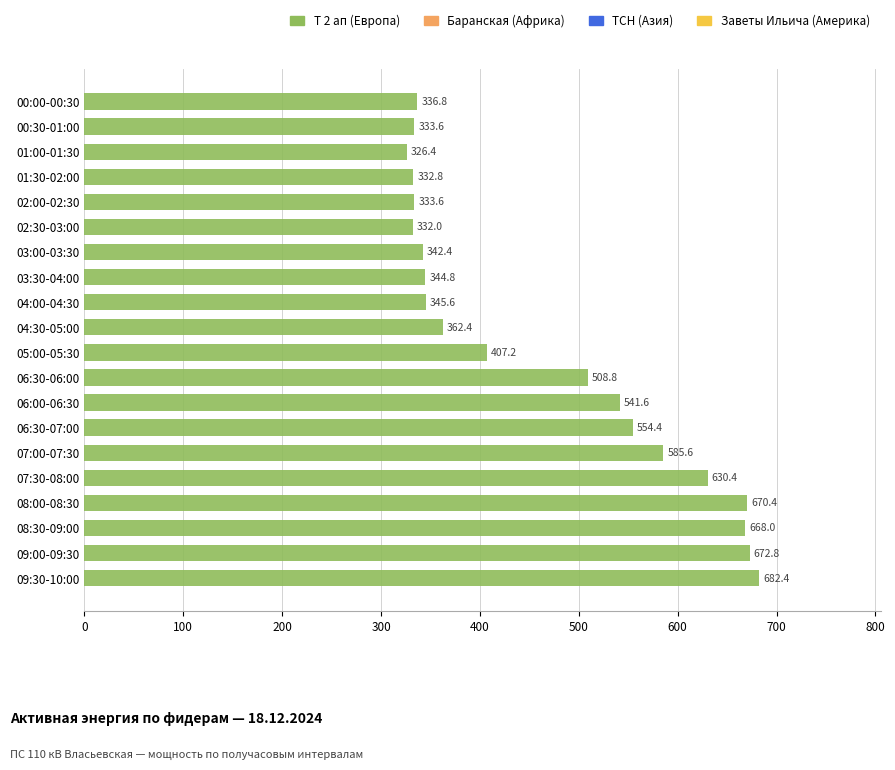

What is the difference between the maximum and minimum values?

356.0